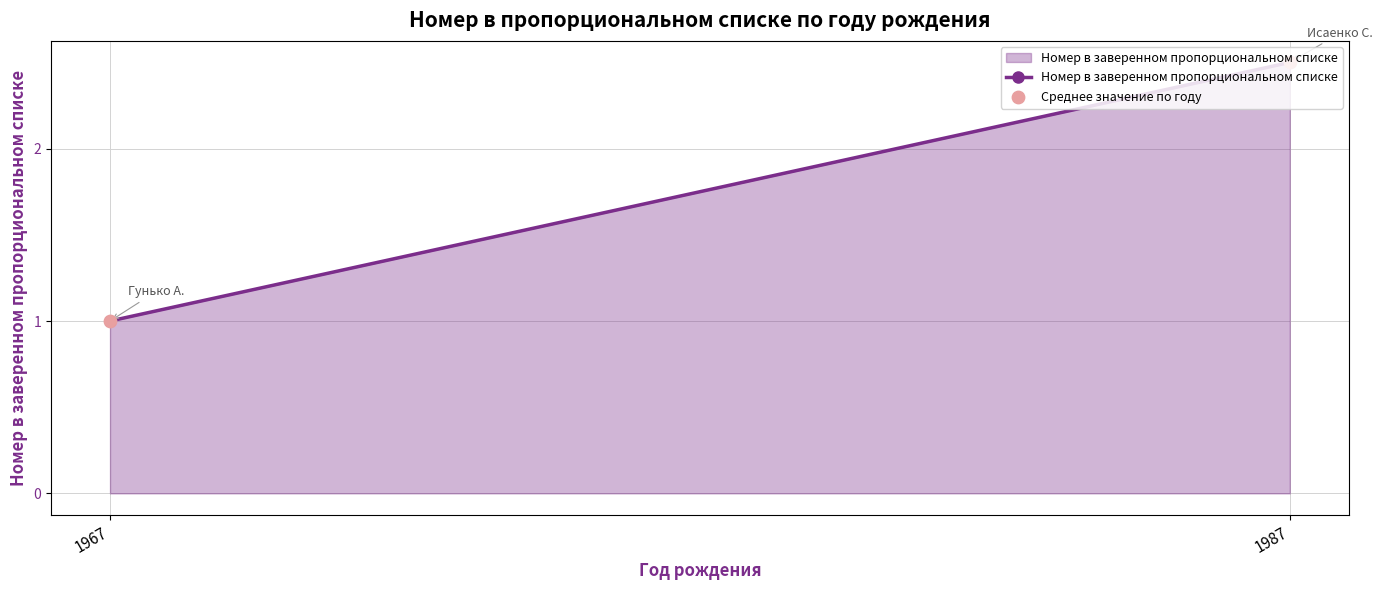

Which series reaches the minimum Y coordinate?

Номер в заверенном пропорциональном списке